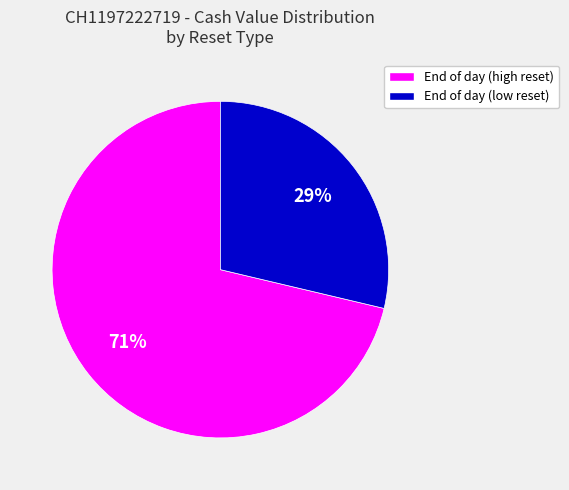

To the nearest percent, what percentage of the pie is End of day (low reset)?

29%